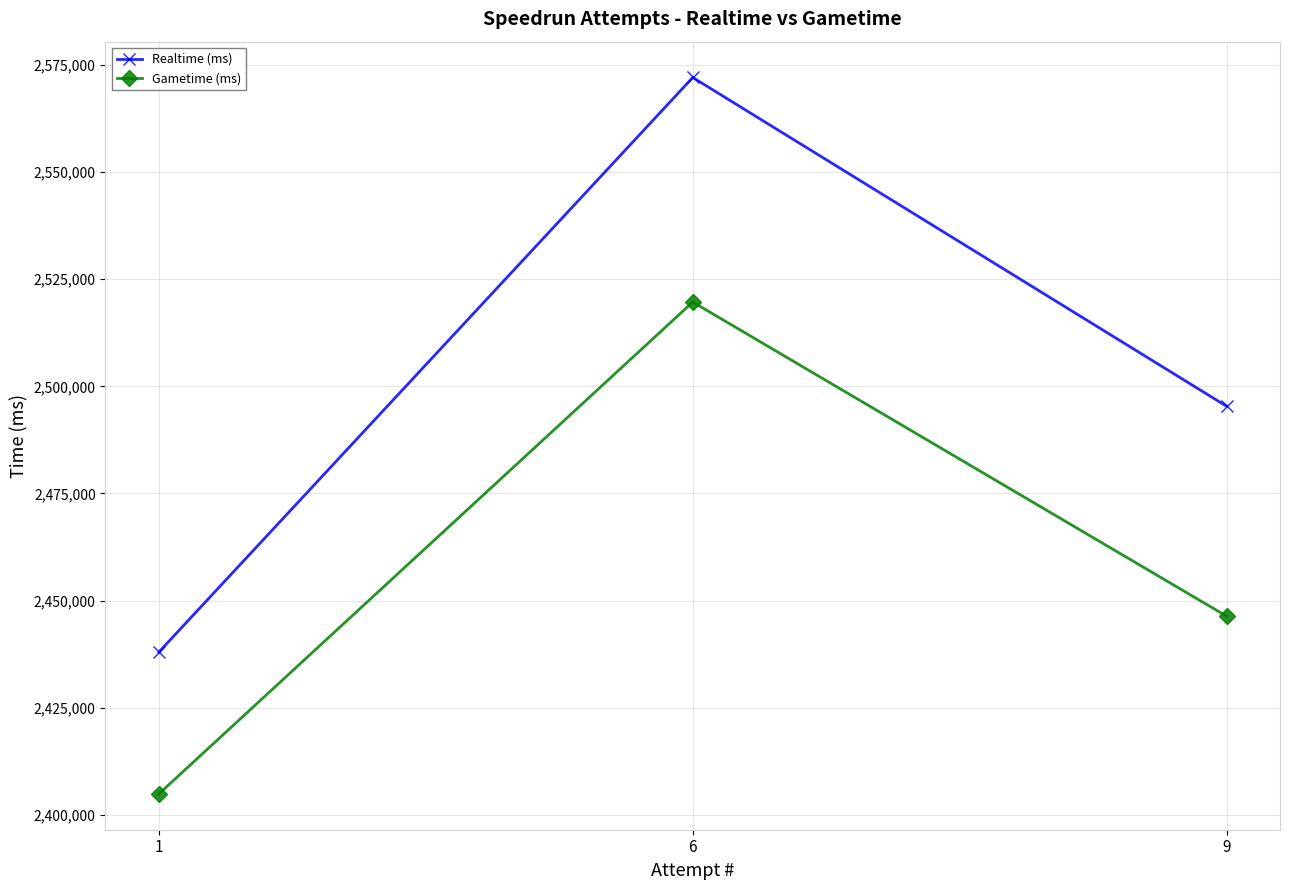

What is the difference between the highest and lowest values at 9?

48993